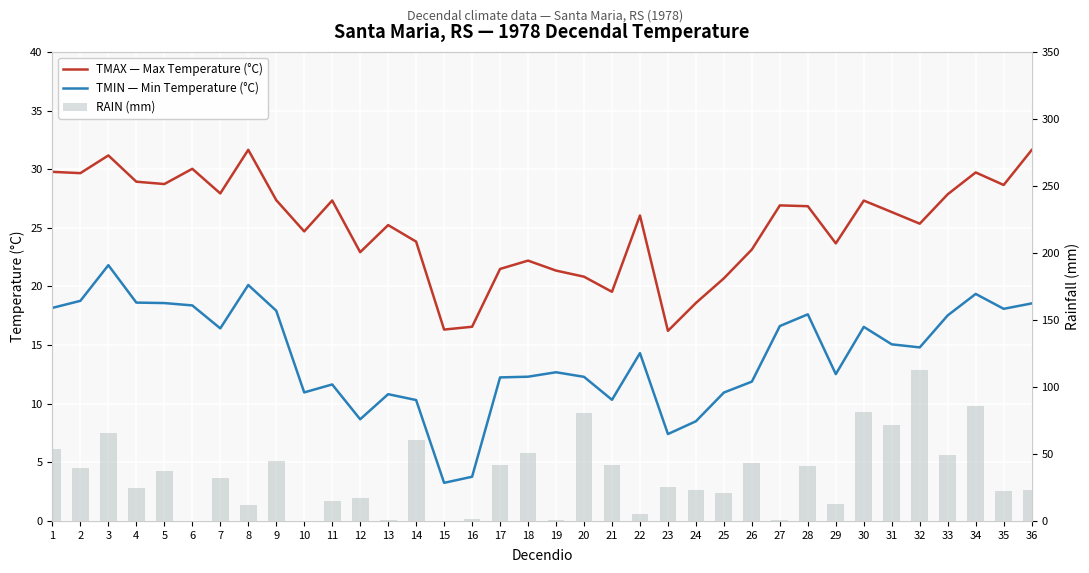

What is the average value of the RAIN (mm) series?

34.3